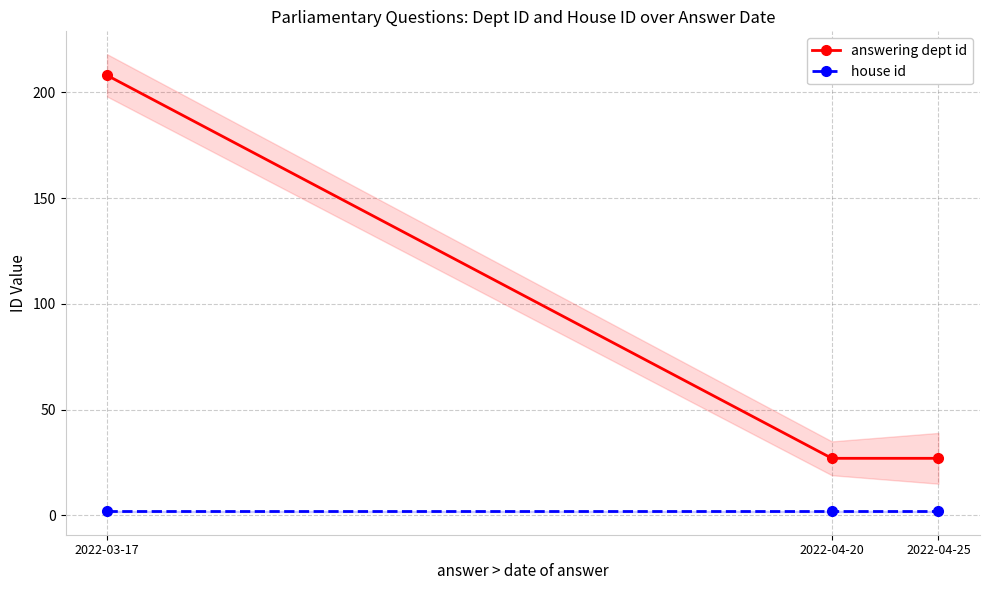

How many data points does each series have?

3